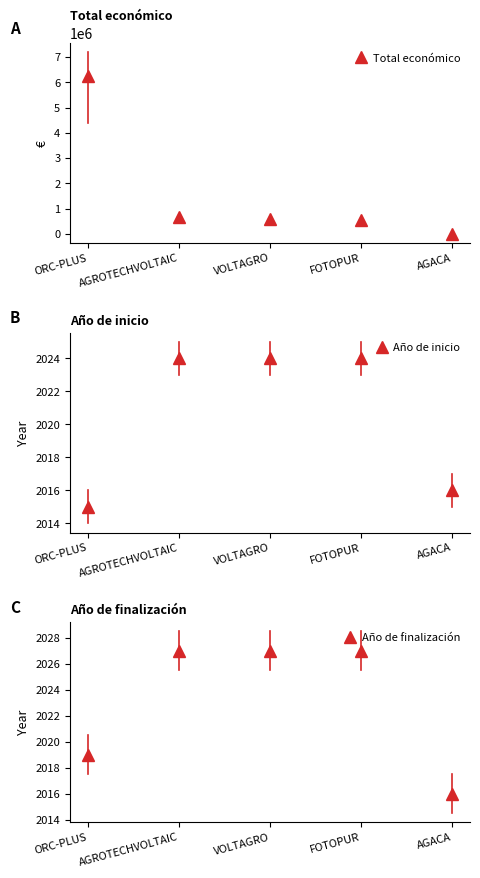

Which category has the lowest value in the Año de finalización series?

AGACA